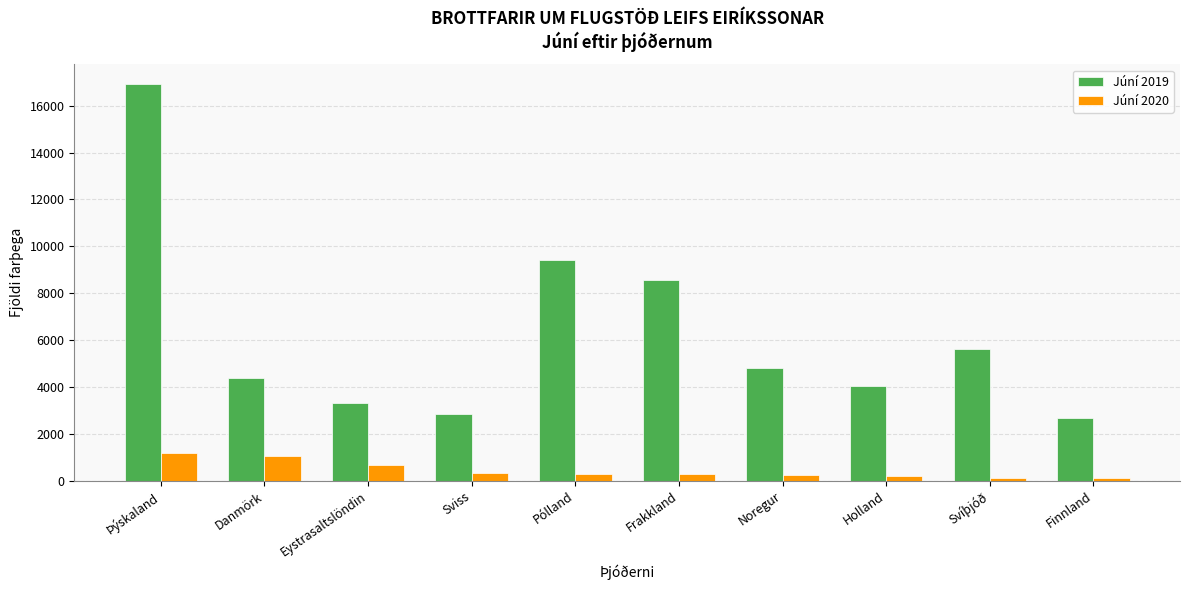

How many groups of bars are there?

10